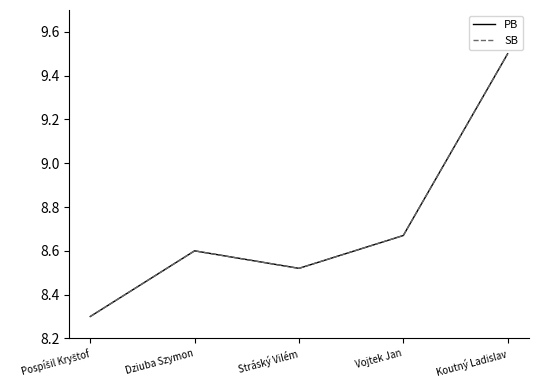

At how many categories does at least one series exceed 8?

5